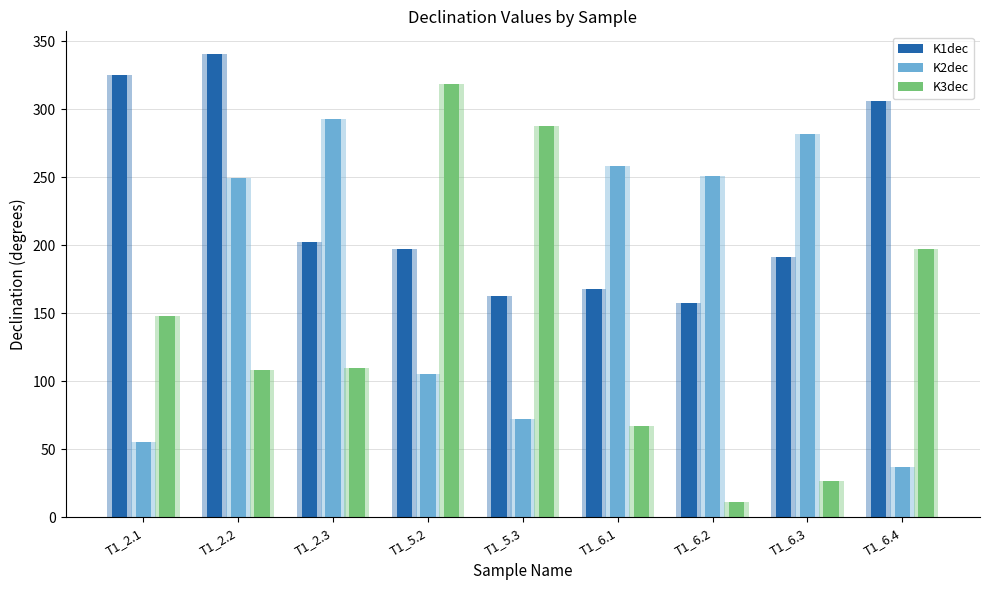

How many data points does each series have?

9